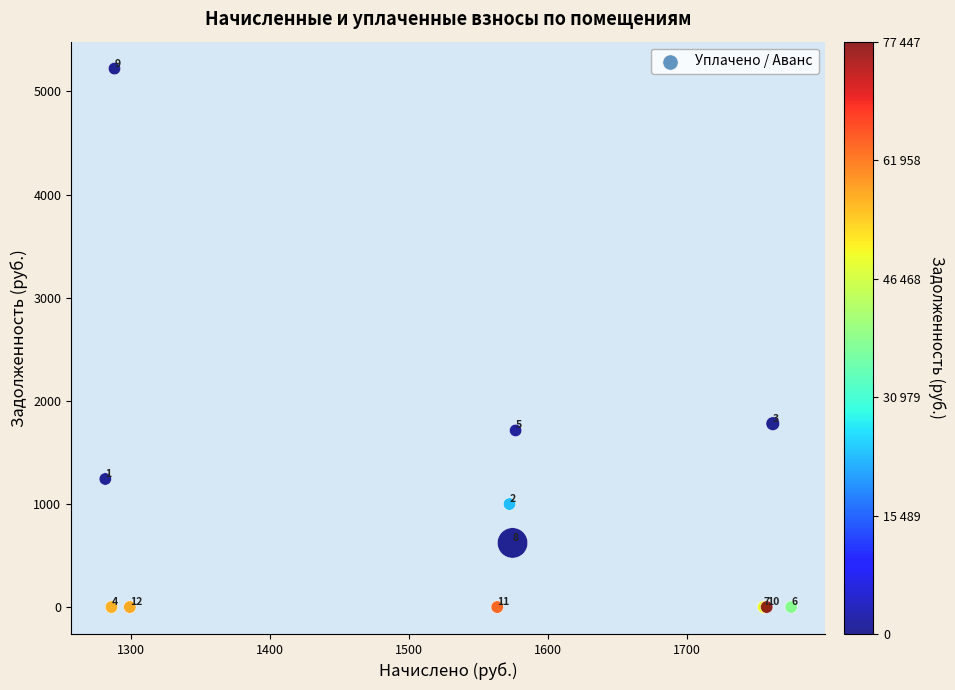

What Y value in the scatter plot is closest to 2610?

1778.4